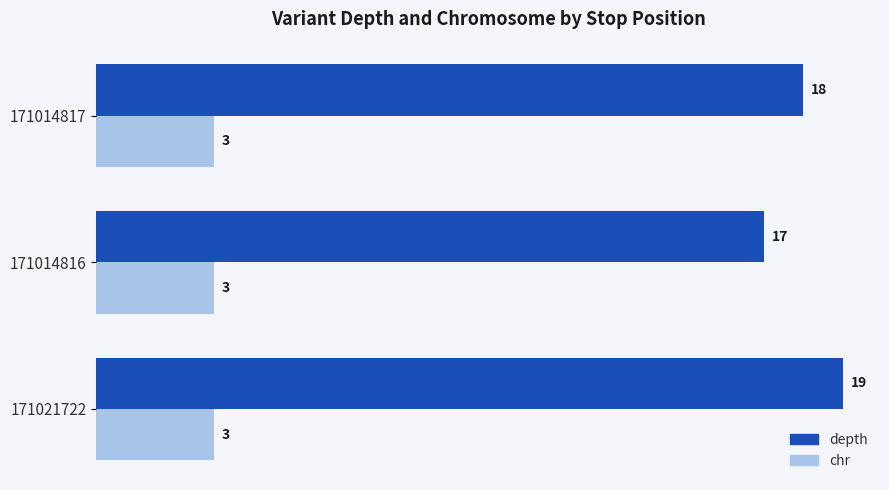

True or false: depth has a value of 19 at 171021722.

True